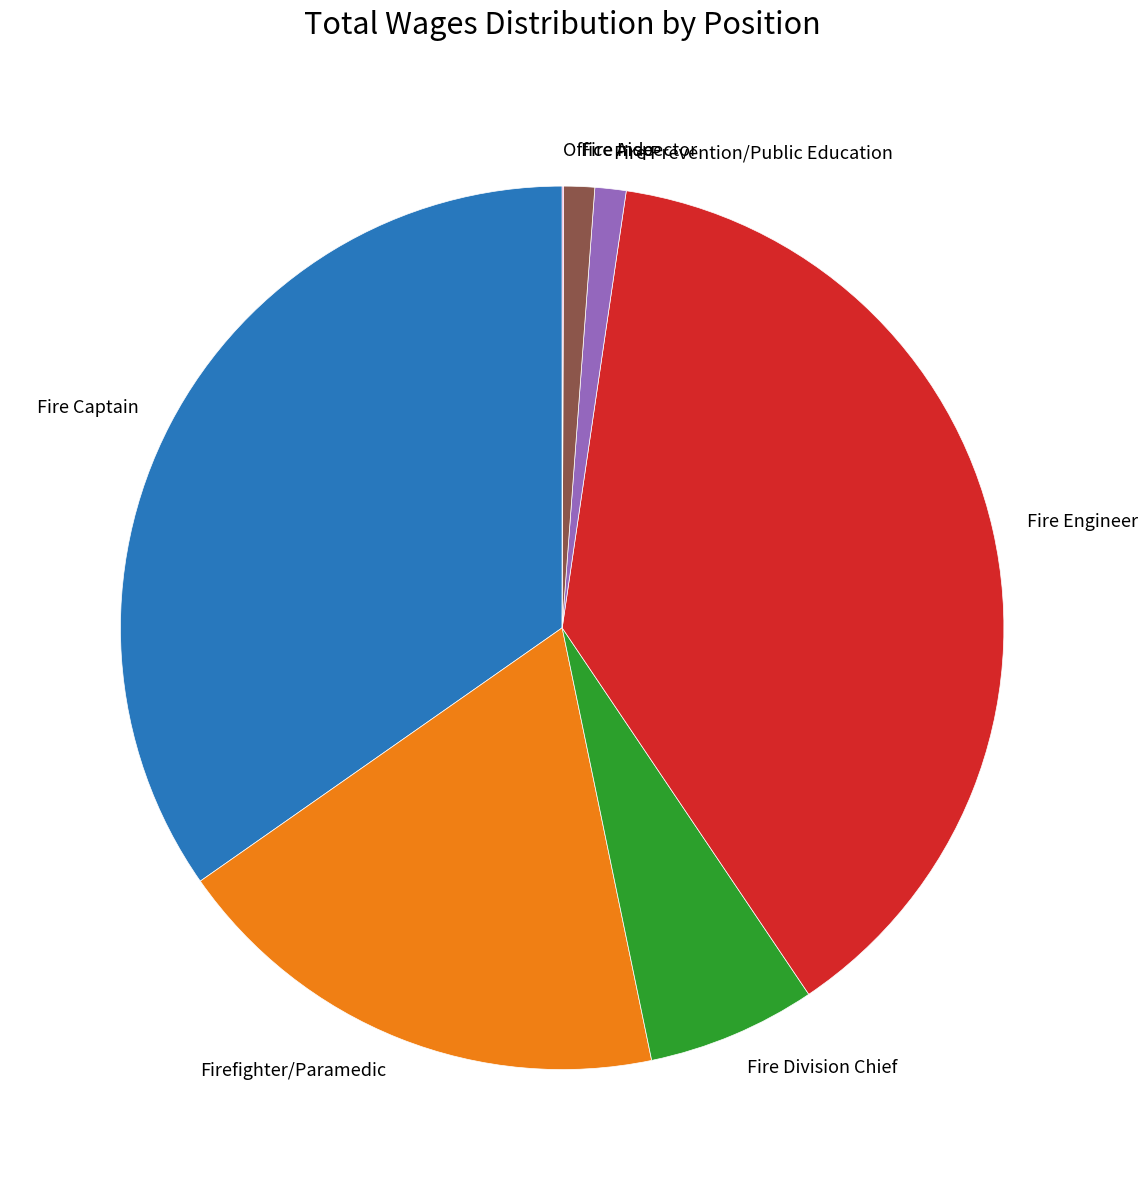

Is there any slice that represents more than half of the pie?

No